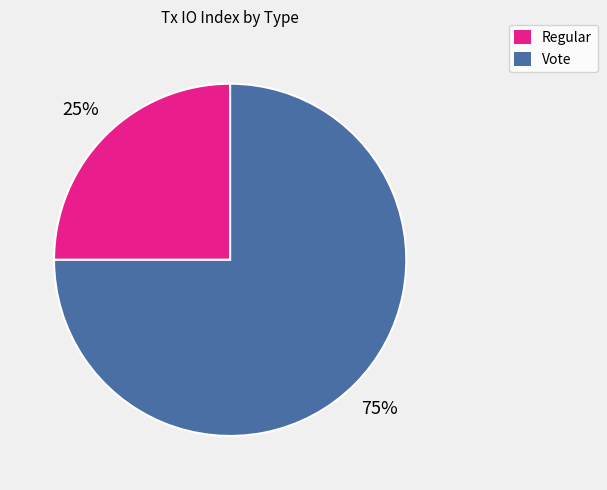

Approximately how many times larger is the value at Regular compared to Vote?

0.3